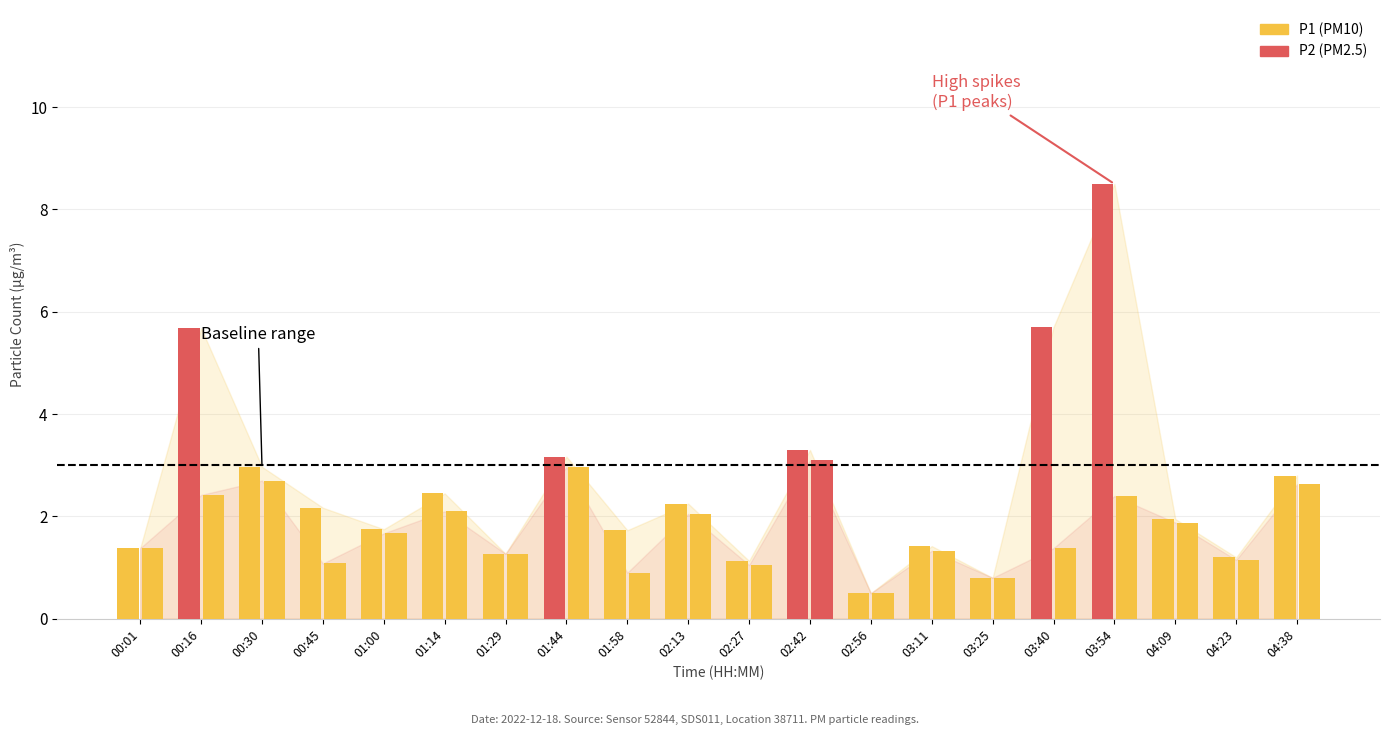

Count the number of categories in the chart.

20